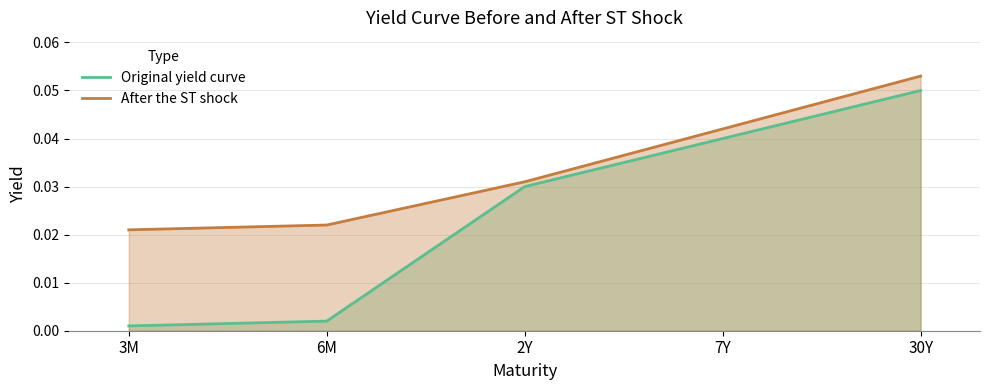

At which label does Original yield curve reach its minimum?

3M